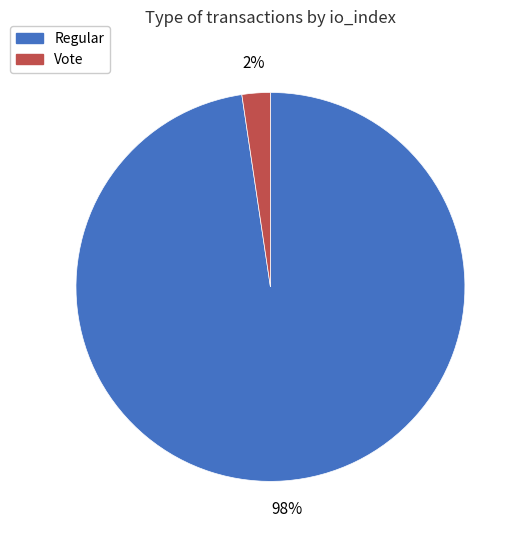

To the nearest percent, what is the combined percentage of Vote and Regular?

100%